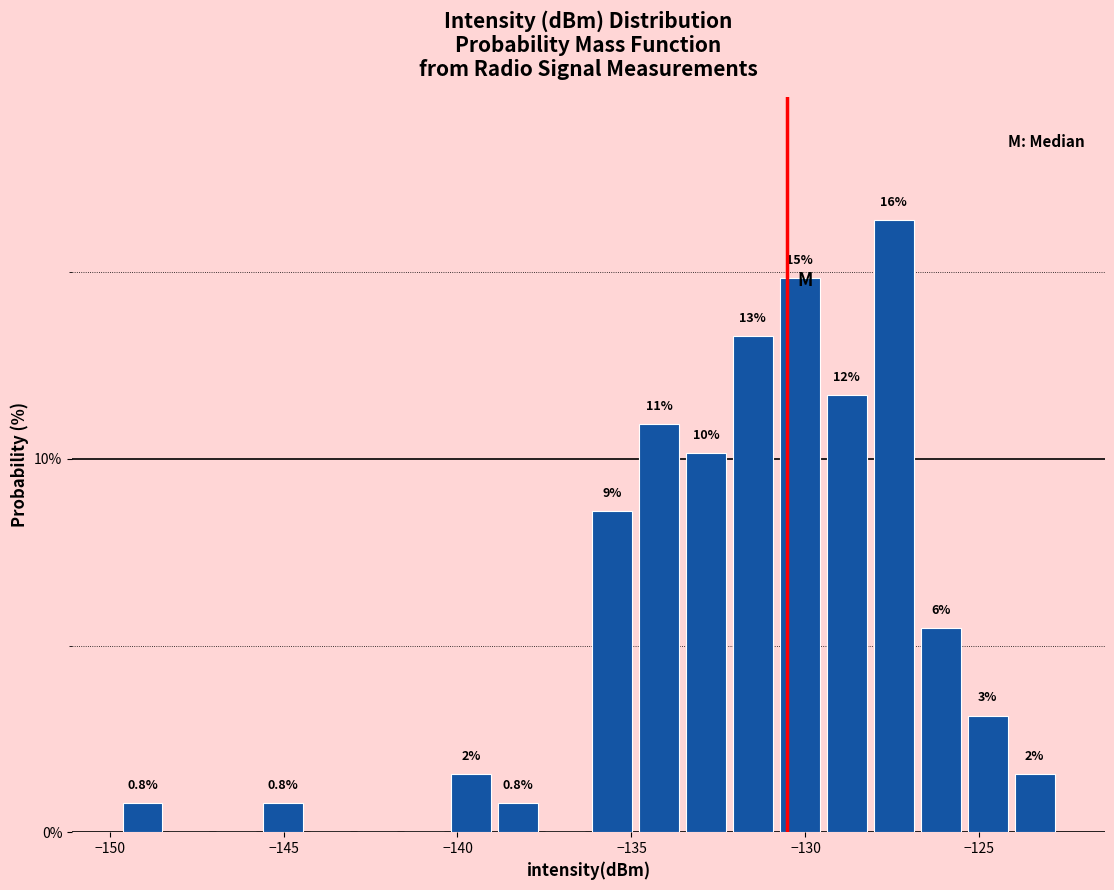

Around what value on the x-axis is the tallest bar? Give the approximate position of its centre, as read against the axis.

-127.5